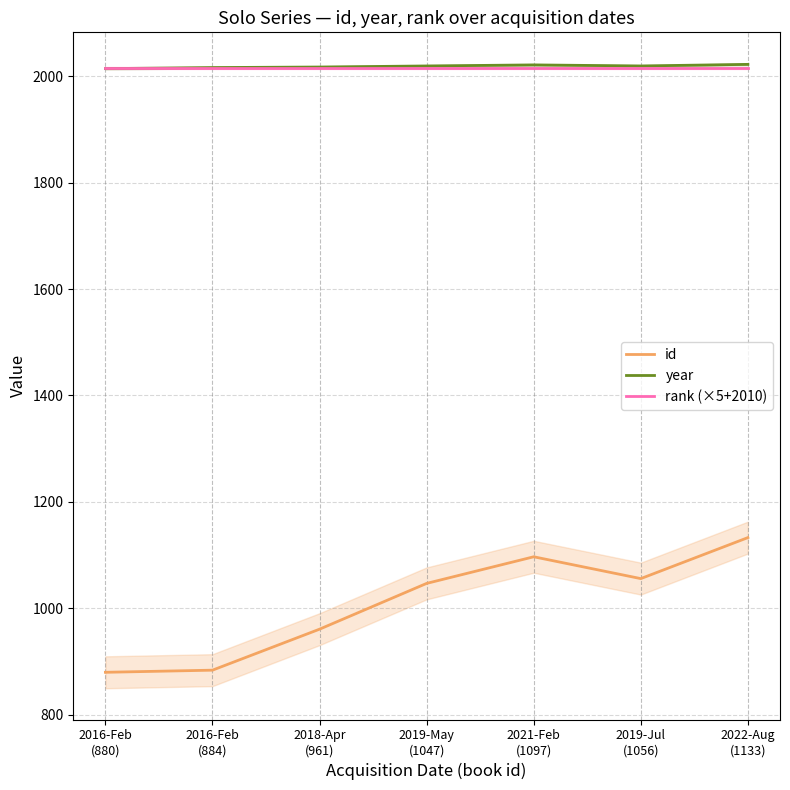

How many lines are shown in the chart?

3